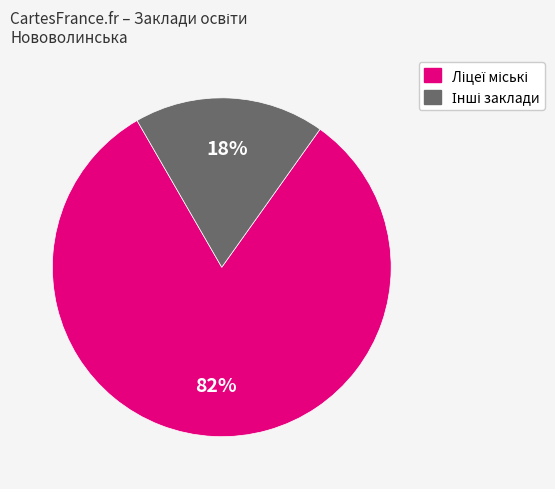

To the nearest percent, what is the average slice percentage?

50%